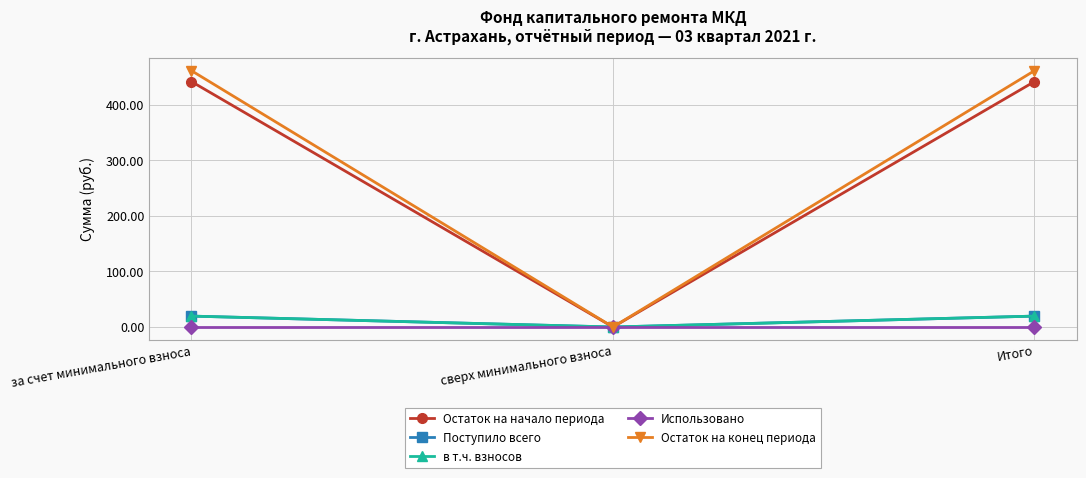

At how many categories does at least one series exceed 46?

2